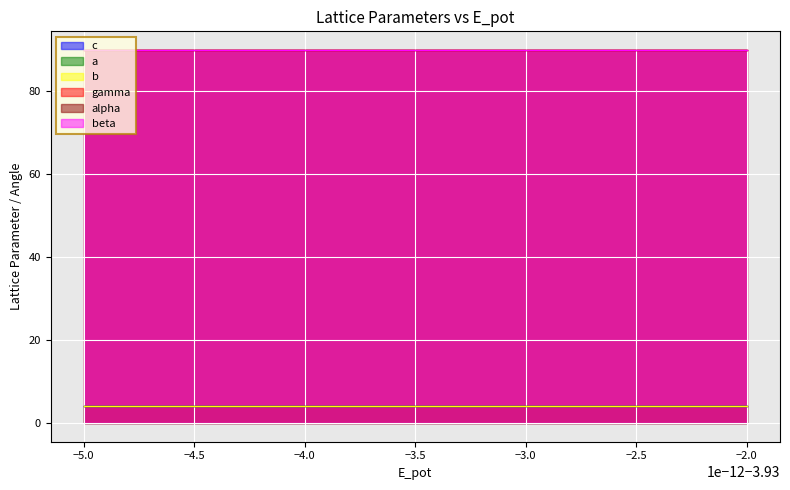

What is the value of the beta point at the 5th from the left?

90.0